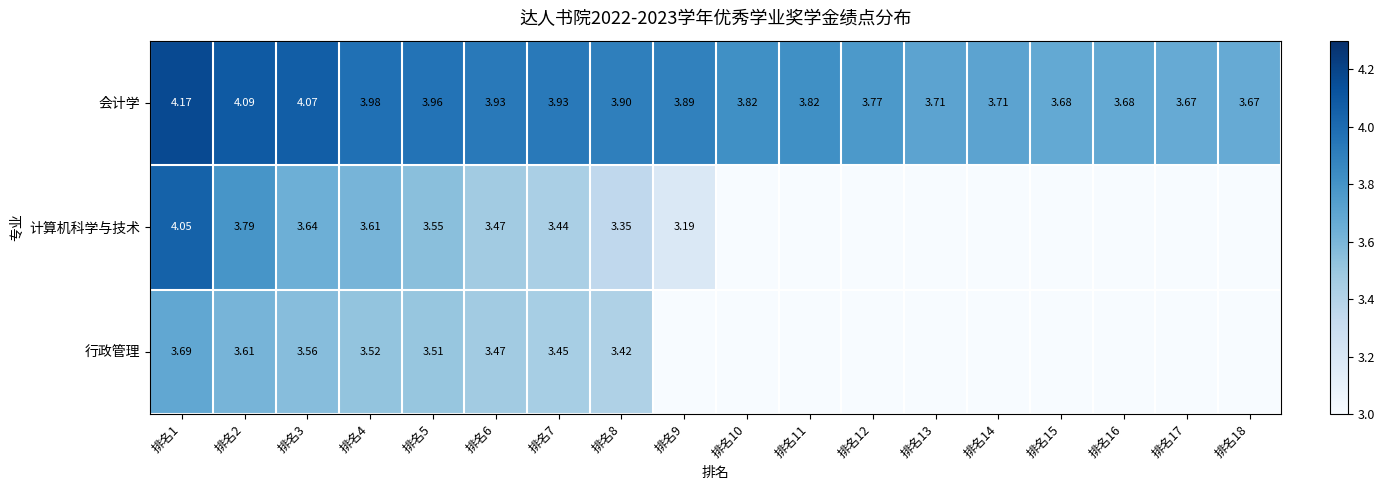

What is the sum of all 行政管理 values?

28.2